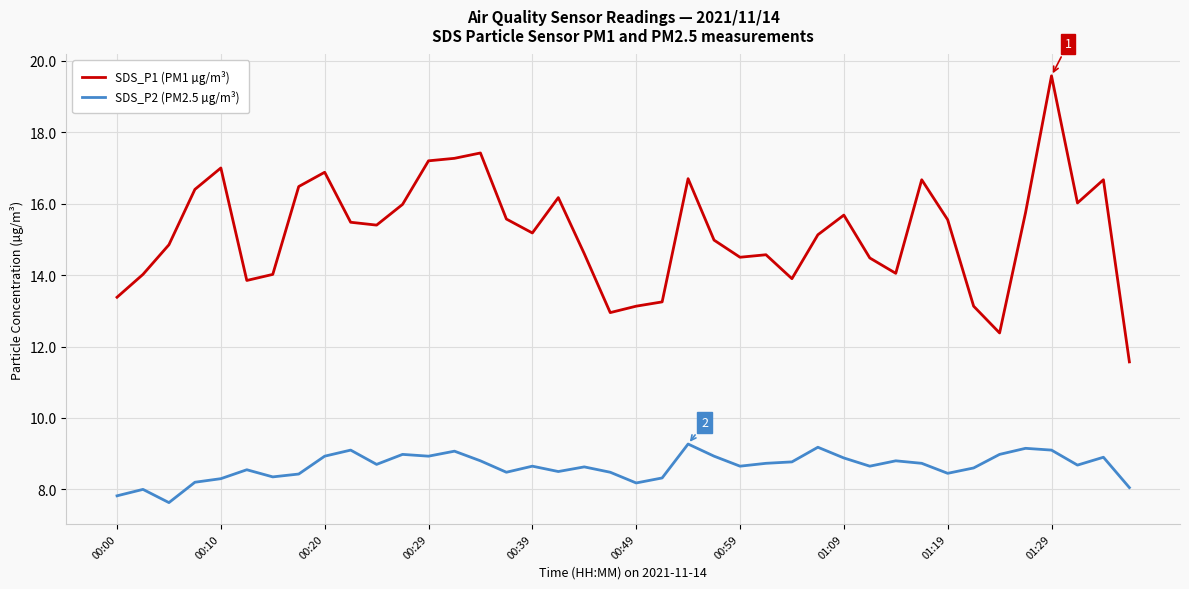

True or false: SDS_P1 (PM1 µg/m³) and SDS_P2 (PM2.5 µg/m³) cross at least once.

False